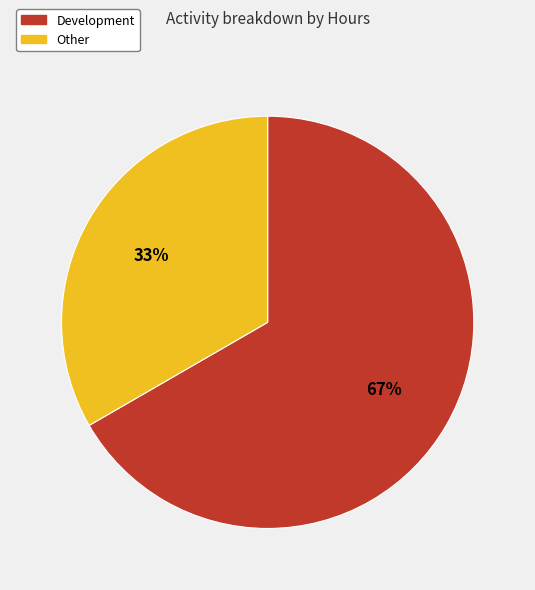

To the nearest percent, what is the combined percentage of Development and Other?

100%